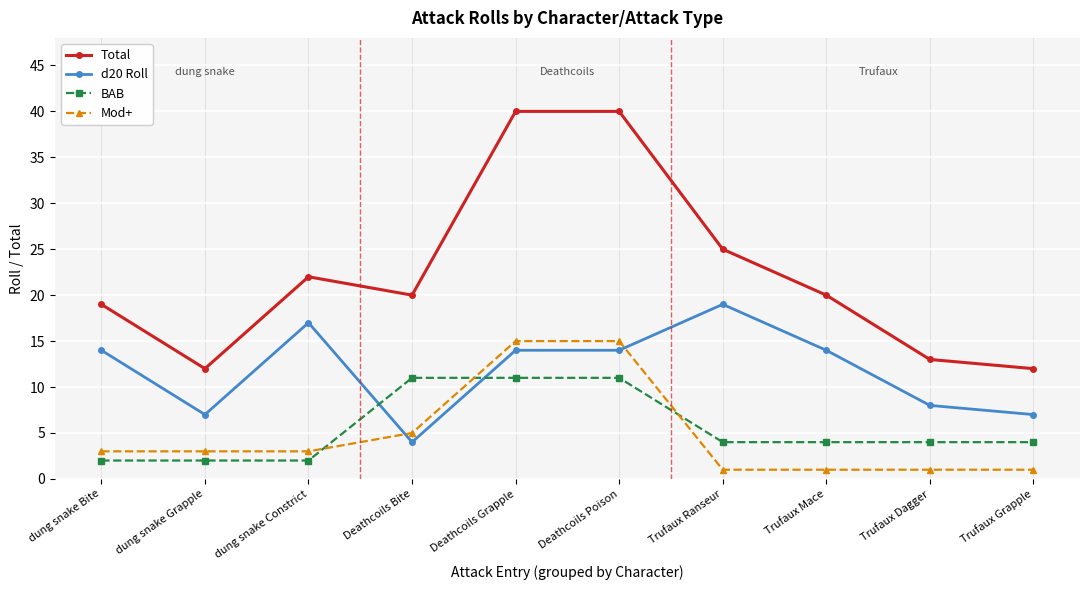

At which label does BAB first exceed 4?

Deathcoils Bite